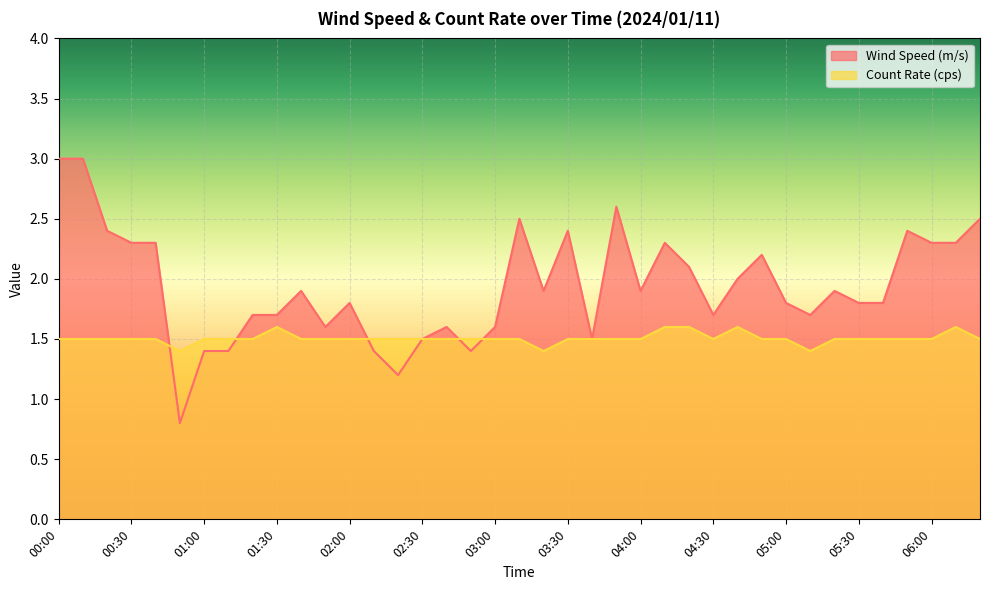

The Wind Speed (m/s) series shows 1.2 at 02:20. True or false?

True